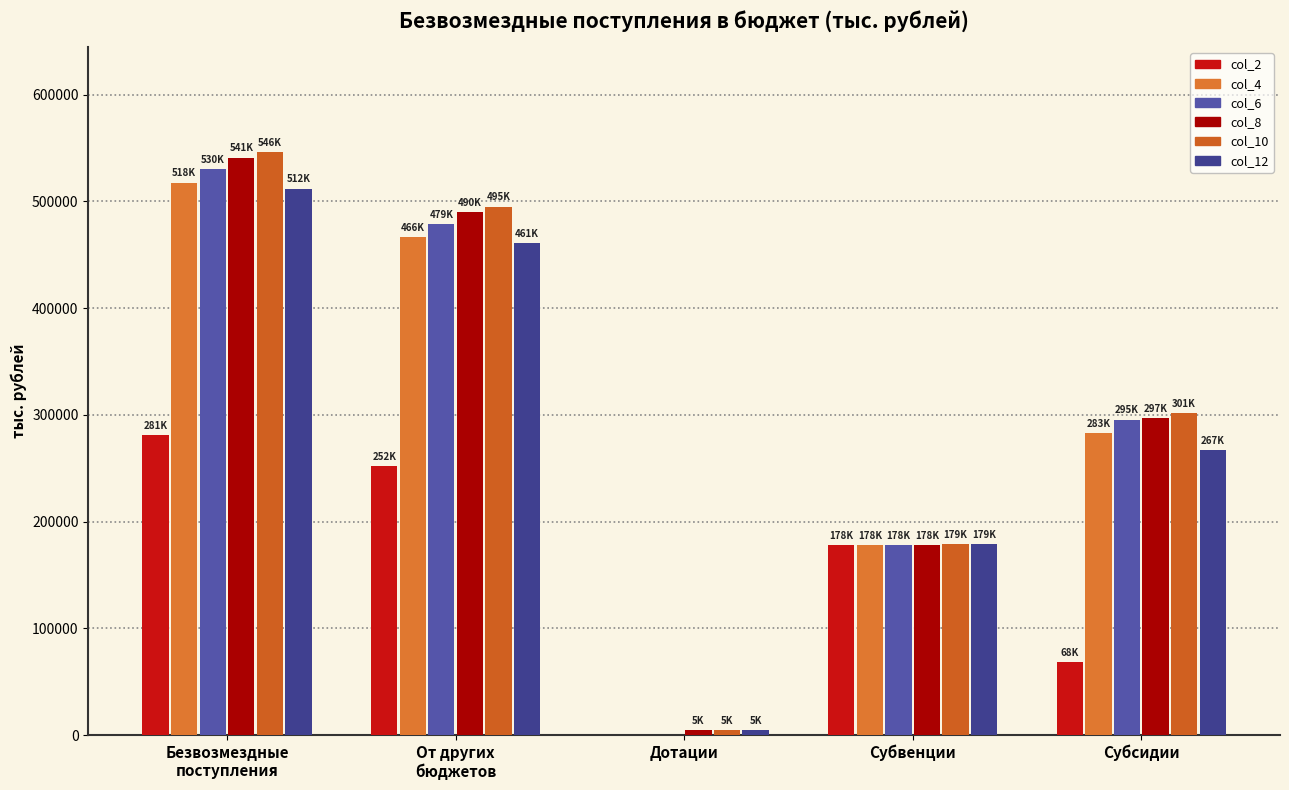

What is the label of the 3rd bar from the left?

Дотации